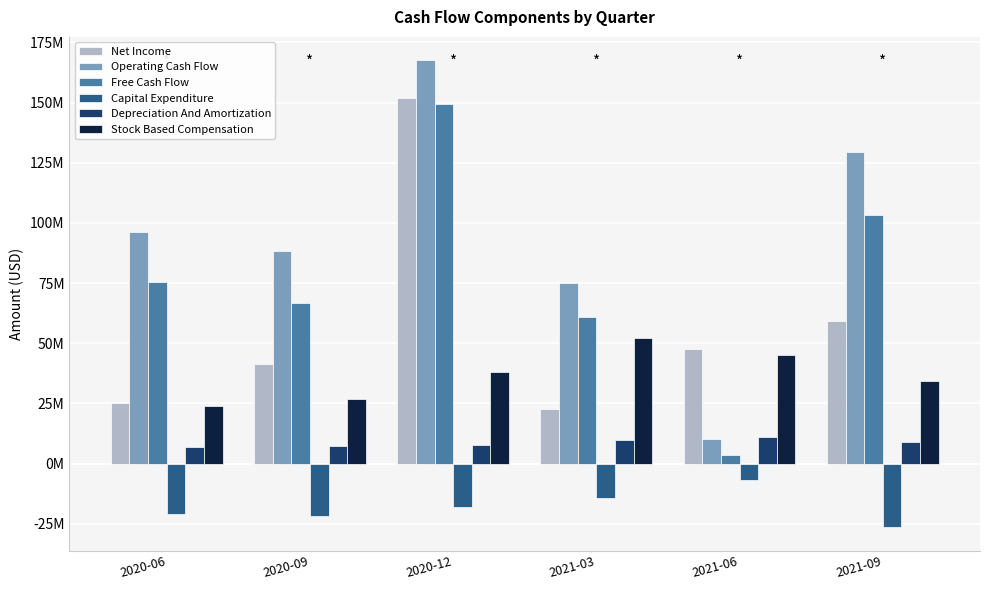

What are all the series names shown in the legend?

Net Income, Operating Cash Flow, Free Cash Flow, Capital Expenditure, Depreciation And Amortization, Stock Based Compensation